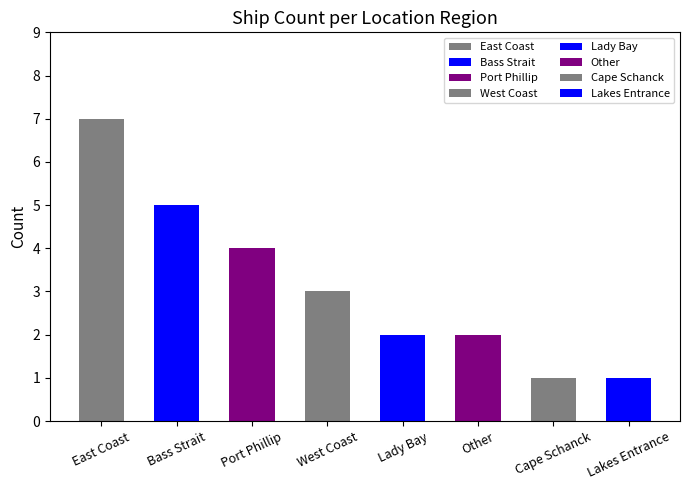

Which has a higher value, Bass Strait or Lakes Entrance?

Bass Strait